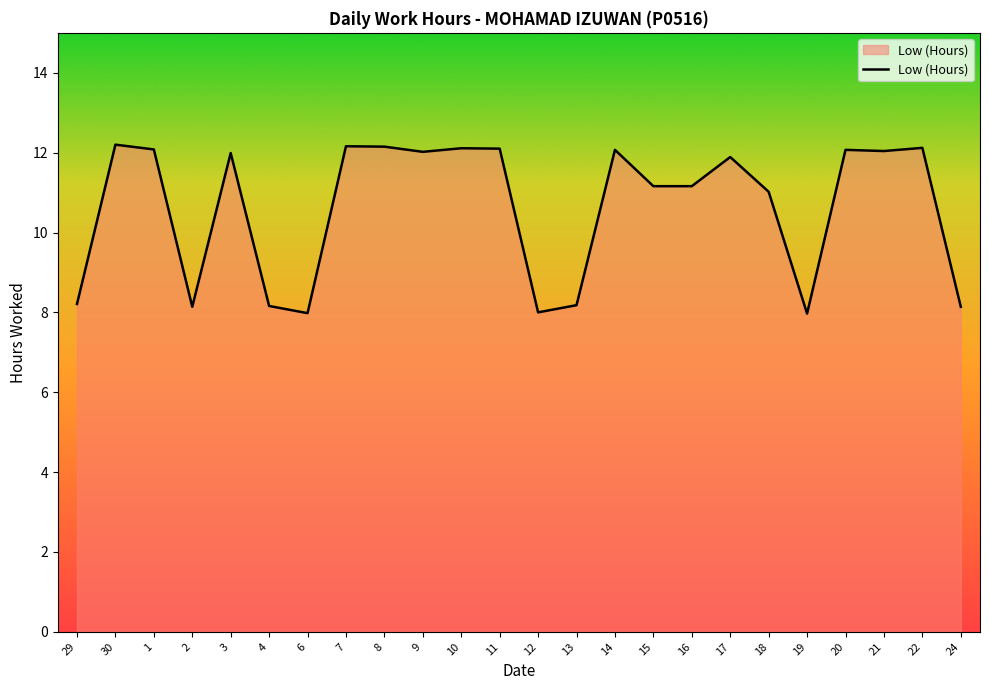

The value at 13 is 2.6. True or false?

False